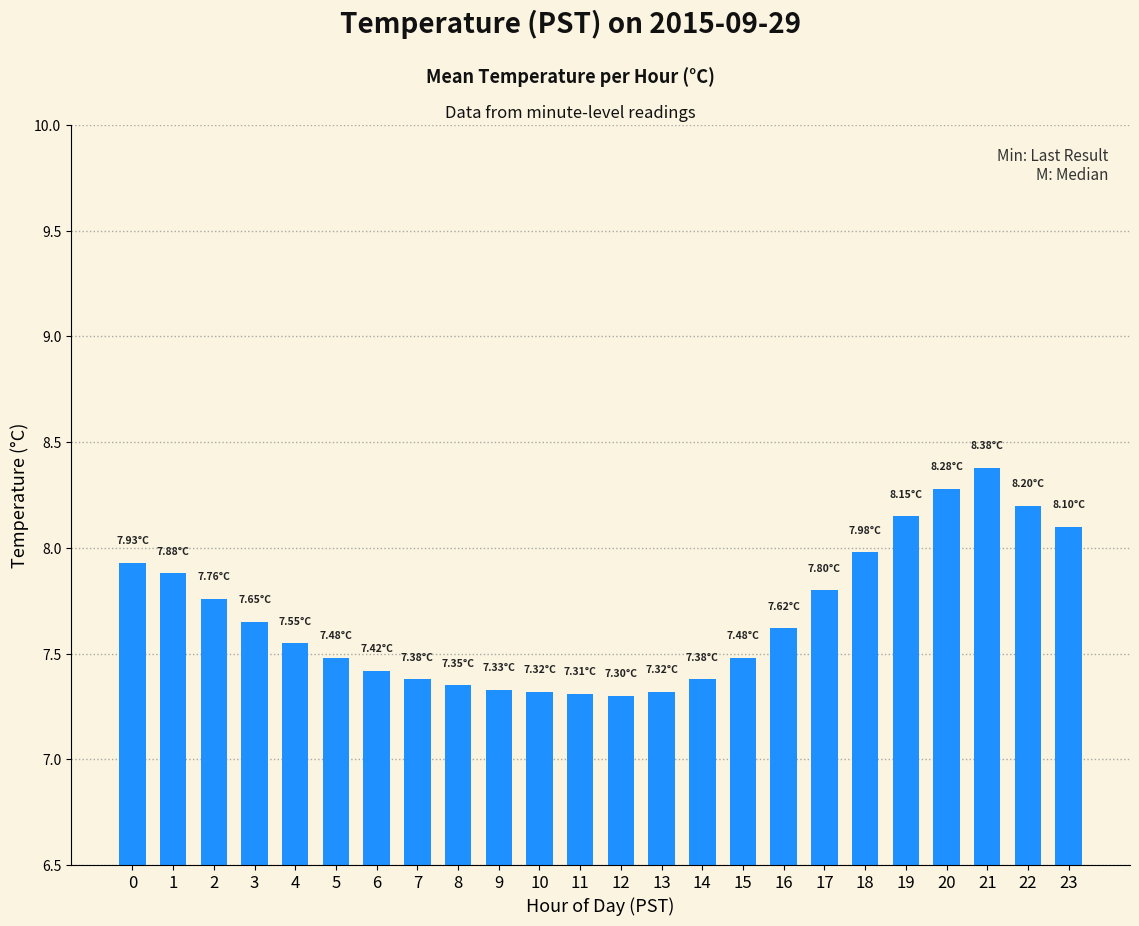

Between 15 and 6, which is larger?

15